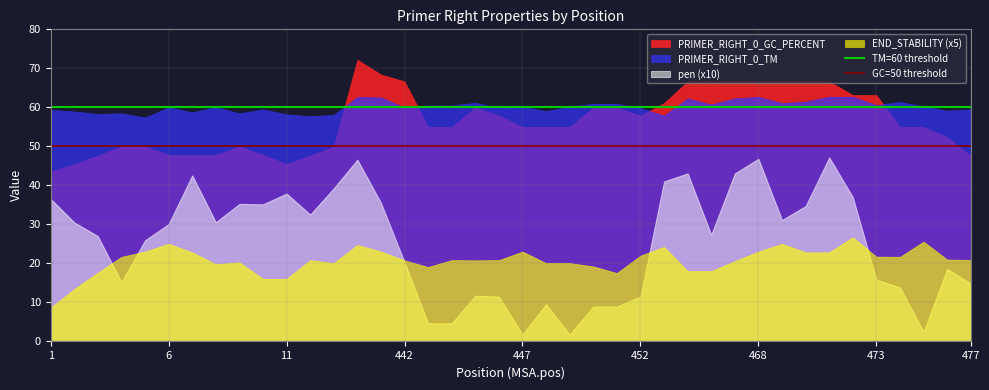

Which series has the largest range (max minus min)?

pen (x10)